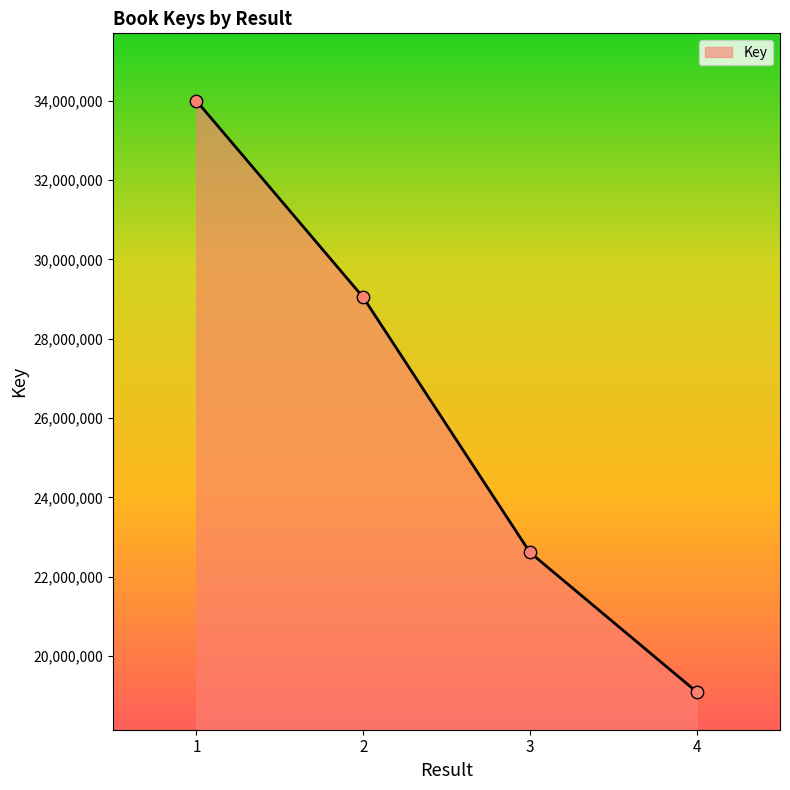

Approximately how many times larger is the value at 3 compared to 4?

1.2